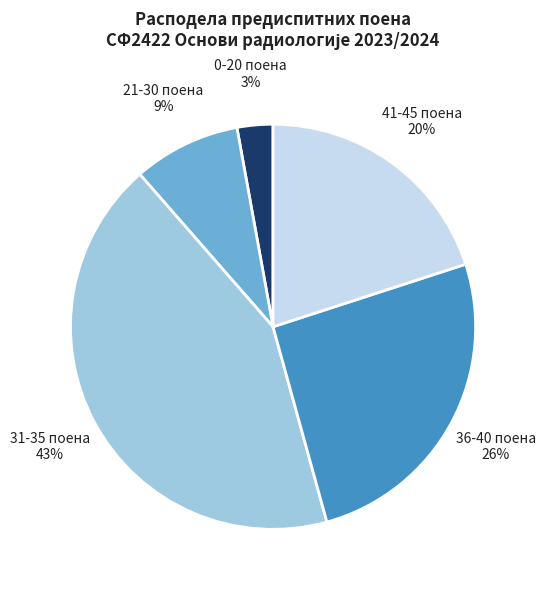

To the nearest percent, what is the average slice percentage?

20%